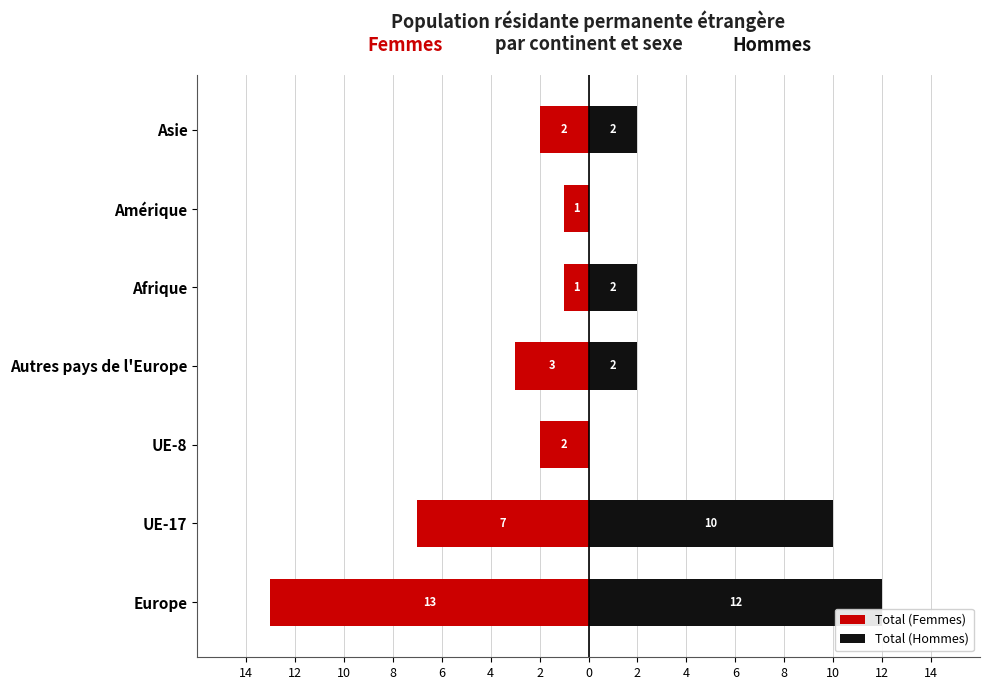

Which series has the largest range (max minus min)?

Total (Femmes)